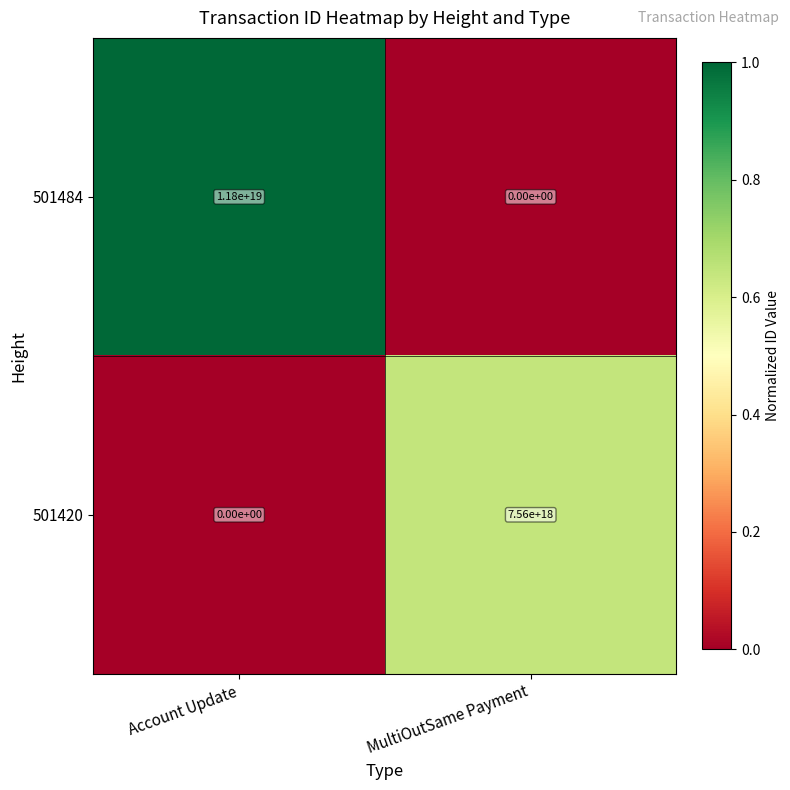

True or false: 501420 has a value of 2307798435771116544 at Account Update.

False